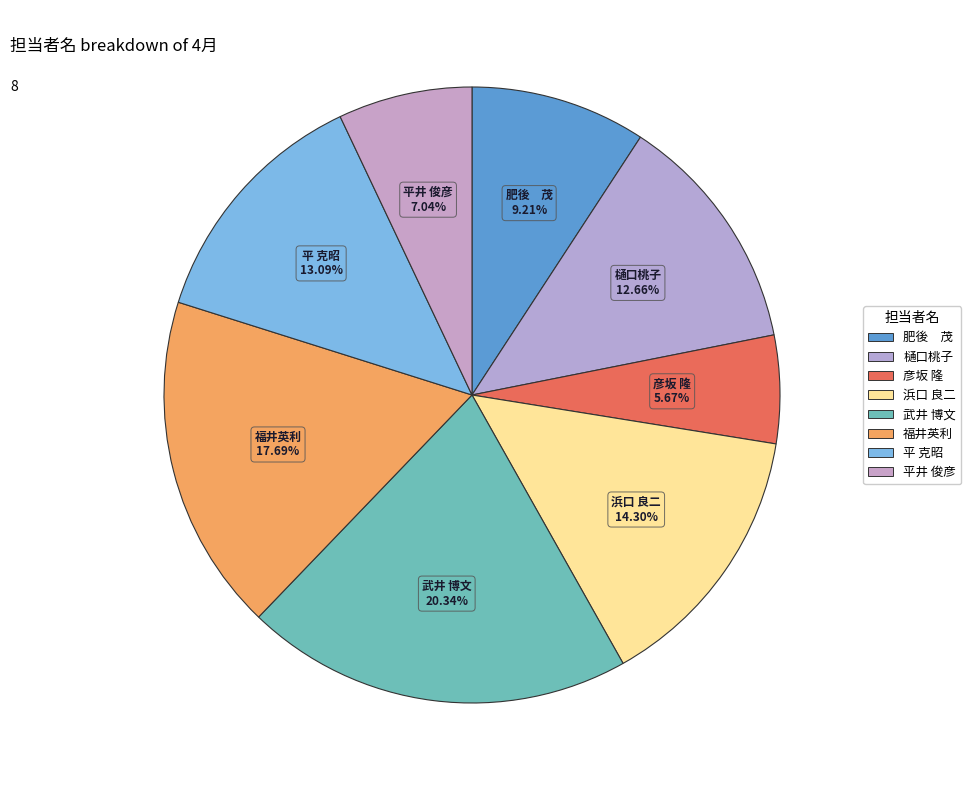

To the nearest percent, what is the combined percentage of 浜口 良二 and 彦坂 隆?

20%